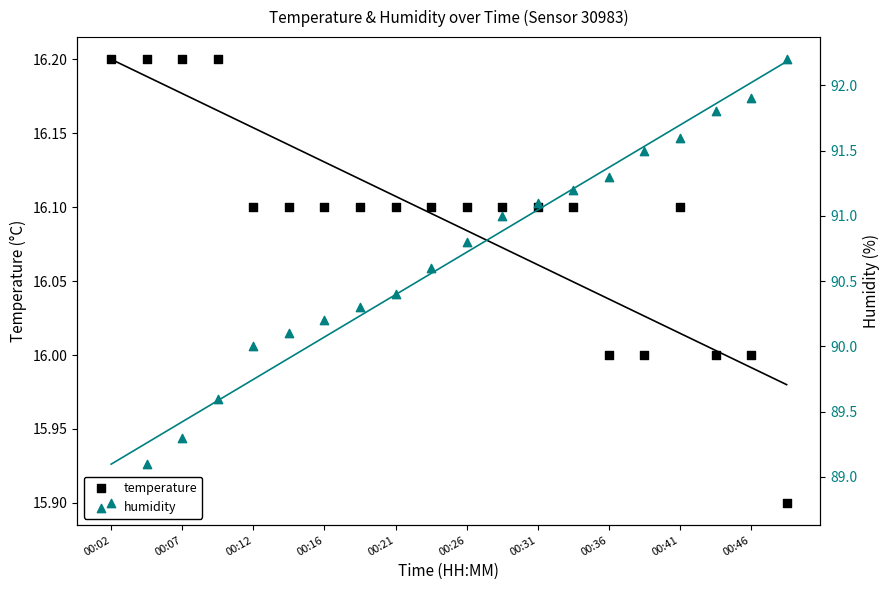

What are all the series names shown in the legend?

temperature, humidity